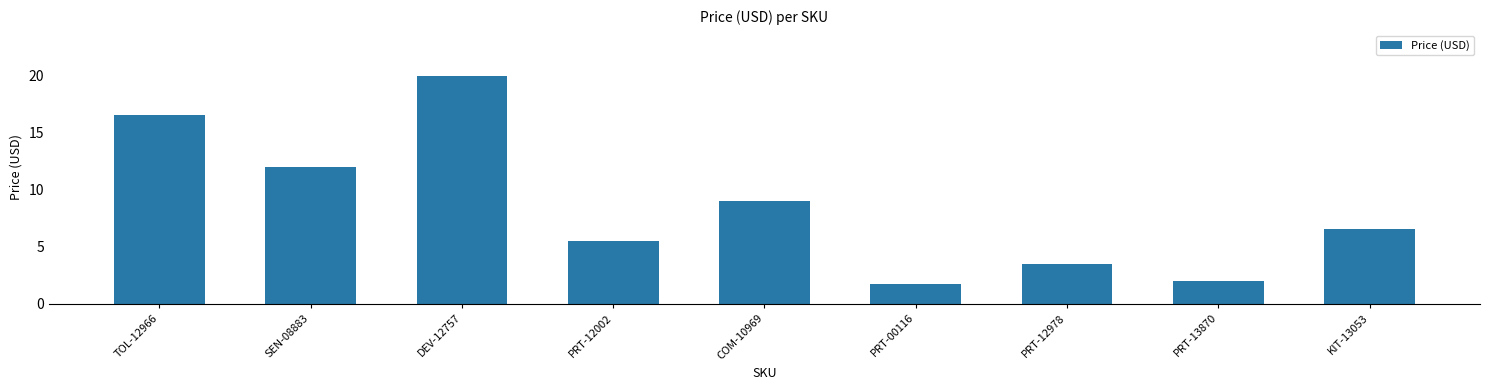

What is the label of the 1st bar from the left?

TOL-12966